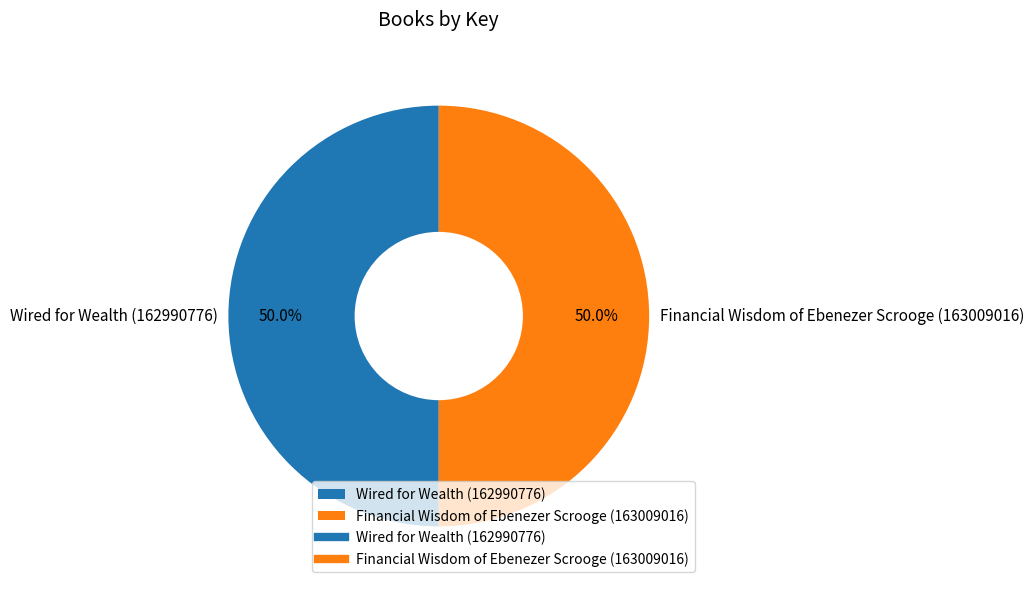

What percentage is NOT represented by Wired for Wealth (162990776)?

50.0%